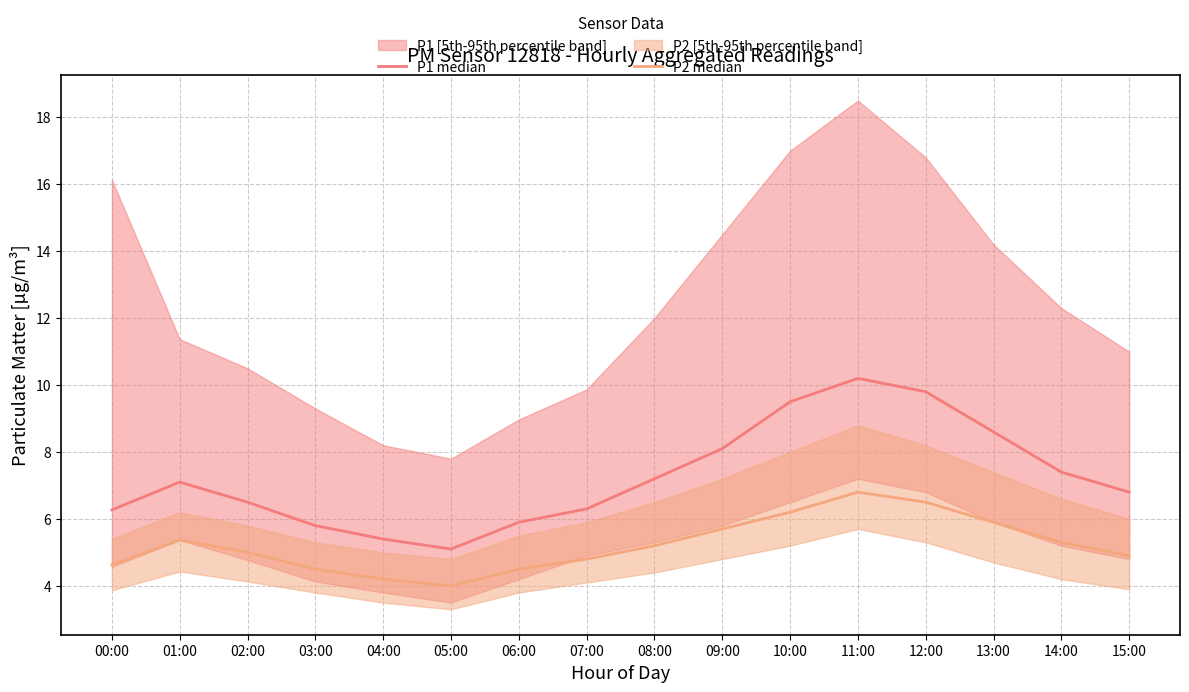

True or false: P2 median and P1 median intersect in this chart.

False